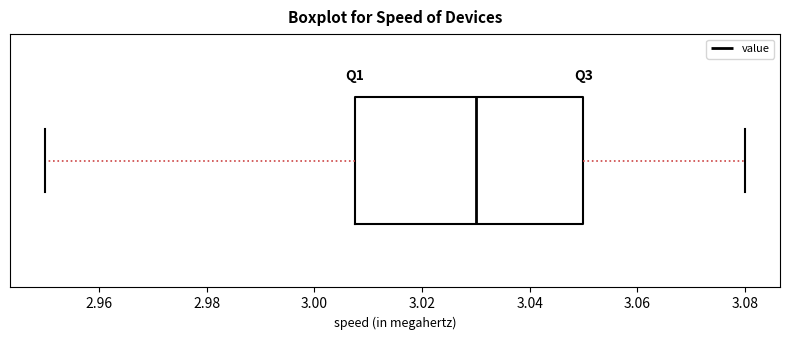

Read this box plot against the x-axis: the position of the median line, the range covered by the box, and the ends of both whiskers. The values are not printed on the chart, so give them approximately, as read against the axis.

median 3.030, box 3.008 to 3.050, whiskers 2.950 to 3.080